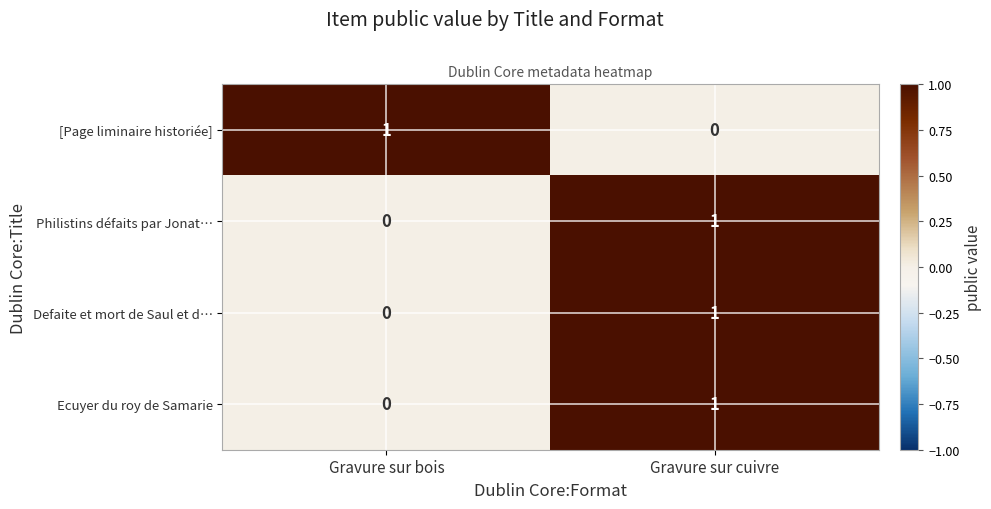

Reading left to right, transcribe all the data shown in this chart.

[Page liminaire historiée]: Gravure sur bois=1	Gravure sur cuivre=0
Philistins défaits par Jonat…: Gravure sur bois=0	Gravure sur cuivre=1
Defaite et mort de Saul et d…: Gravure sur bois=0	Gravure sur cuivre=1
Ecuyer du roy de Samarie: Gravure sur bois=0	Gravure sur cuivre=1